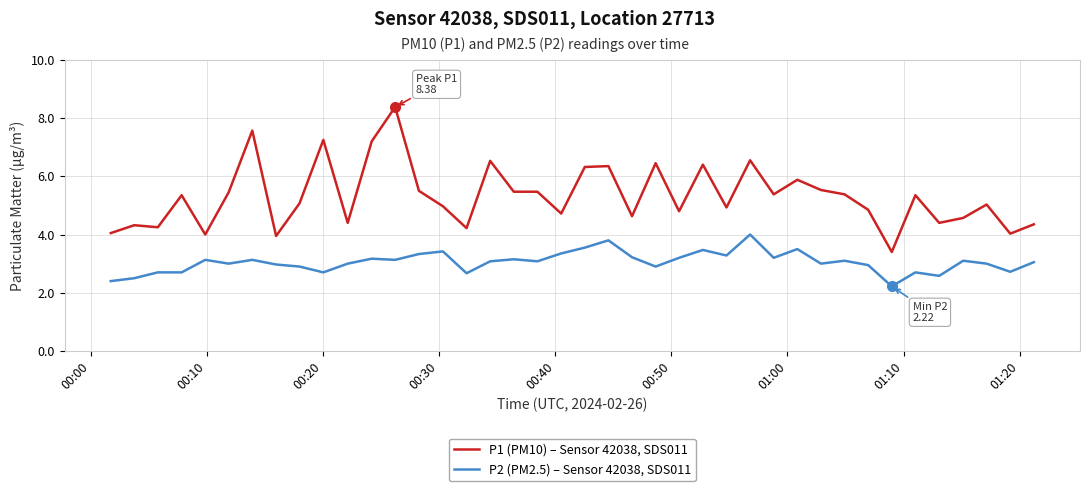

What is the minimum value shown in the chart?

2.2